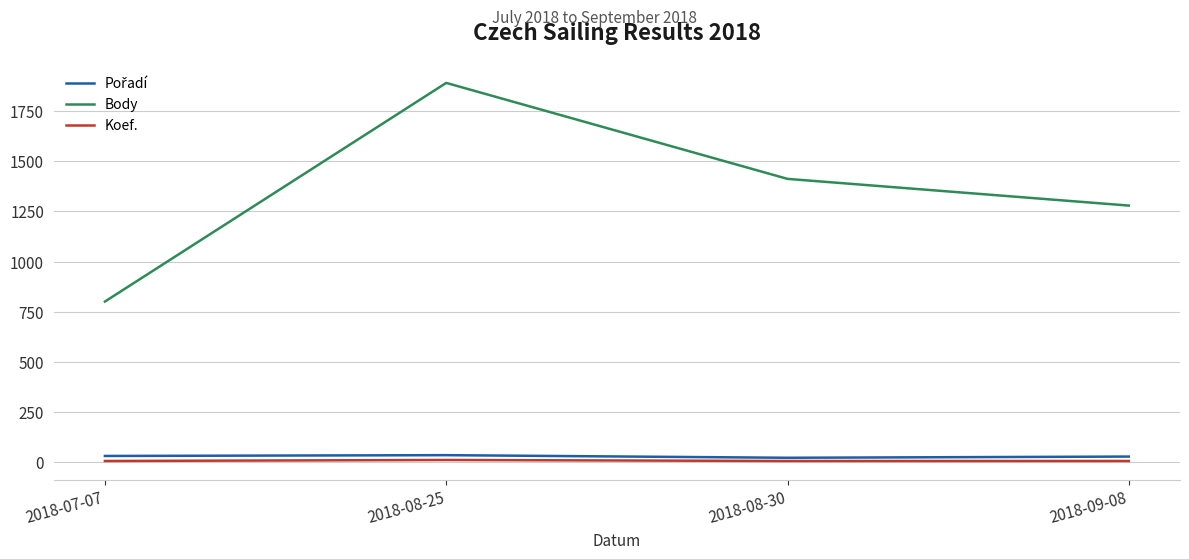

Rank the categories by Body value from highest to lowest.

2018-08-25, 2018-08-30, 2018-09-08, 2018-07-07